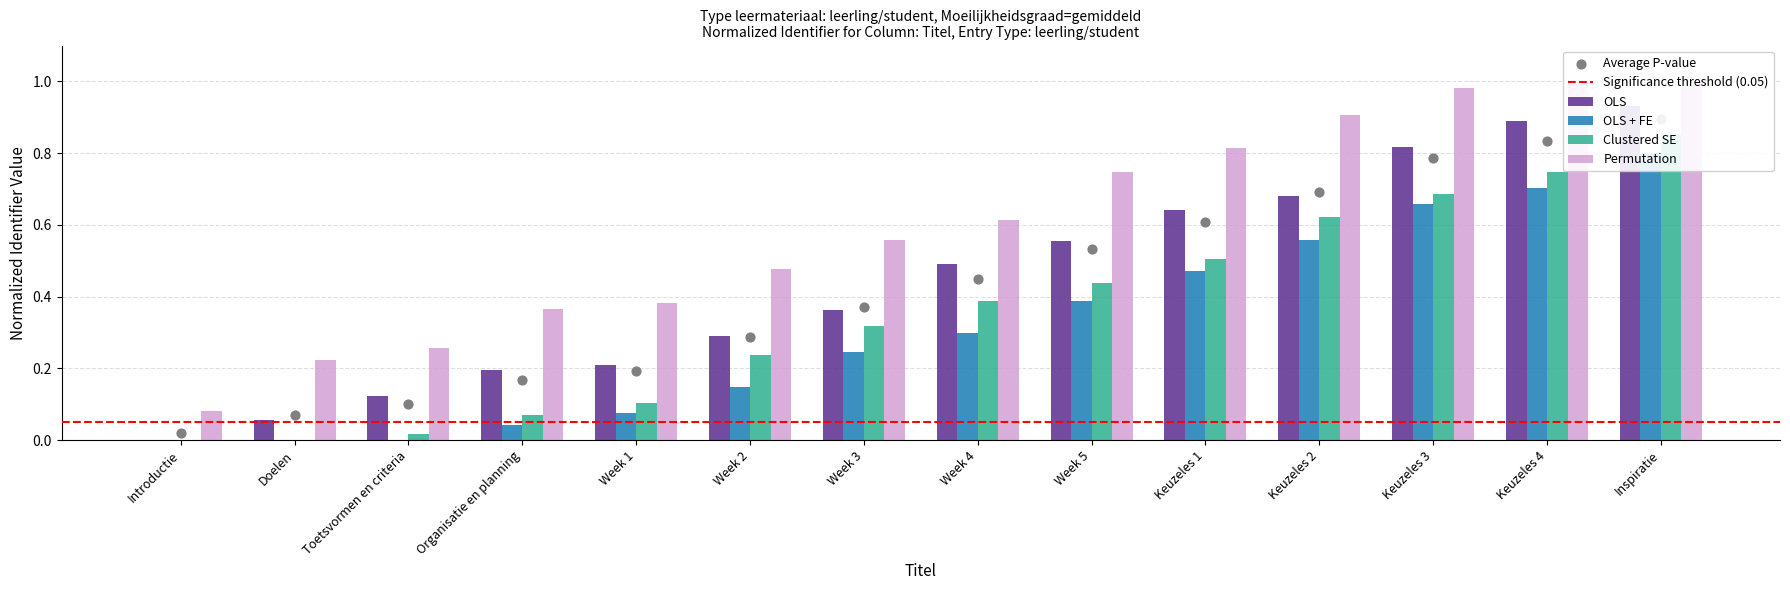

What is the change in value from Week 1 to Keuzeles 4?

+0.7